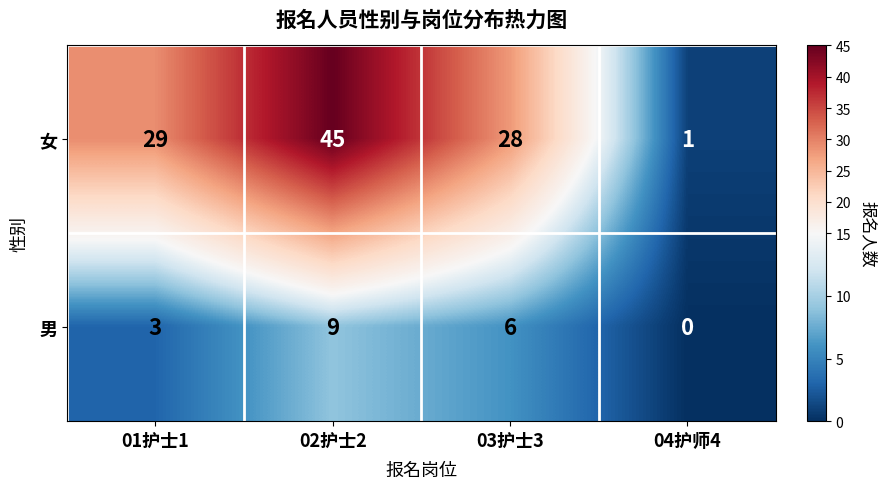

What is the maximum value for 男?

9